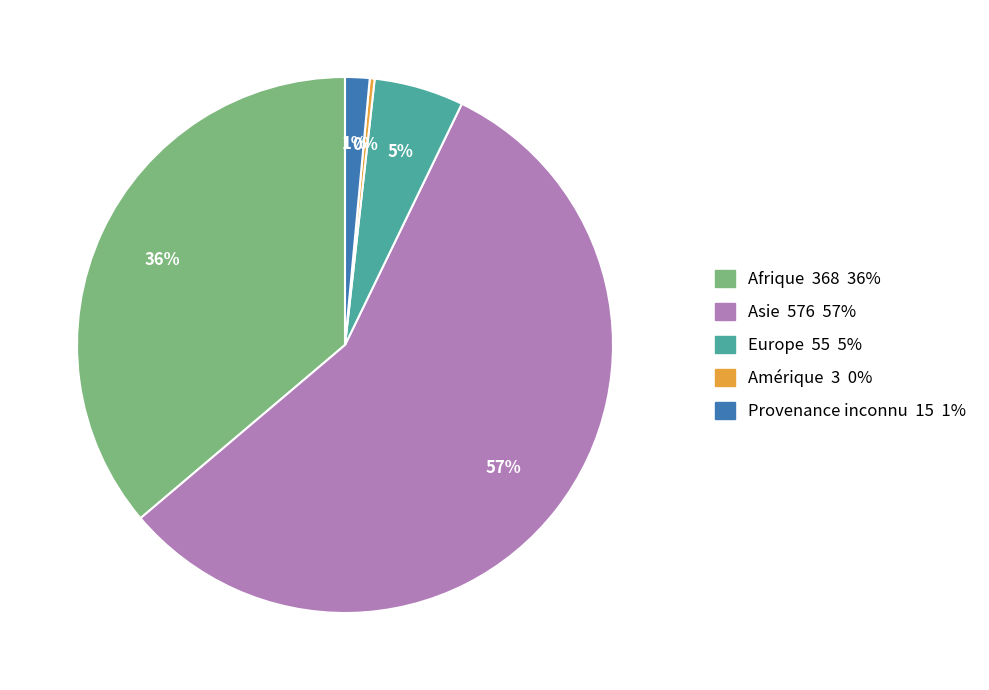

To the nearest percent, what is the difference between the Europe 55 5% and Provenance inconnu 15 1% slice percentages?

4%